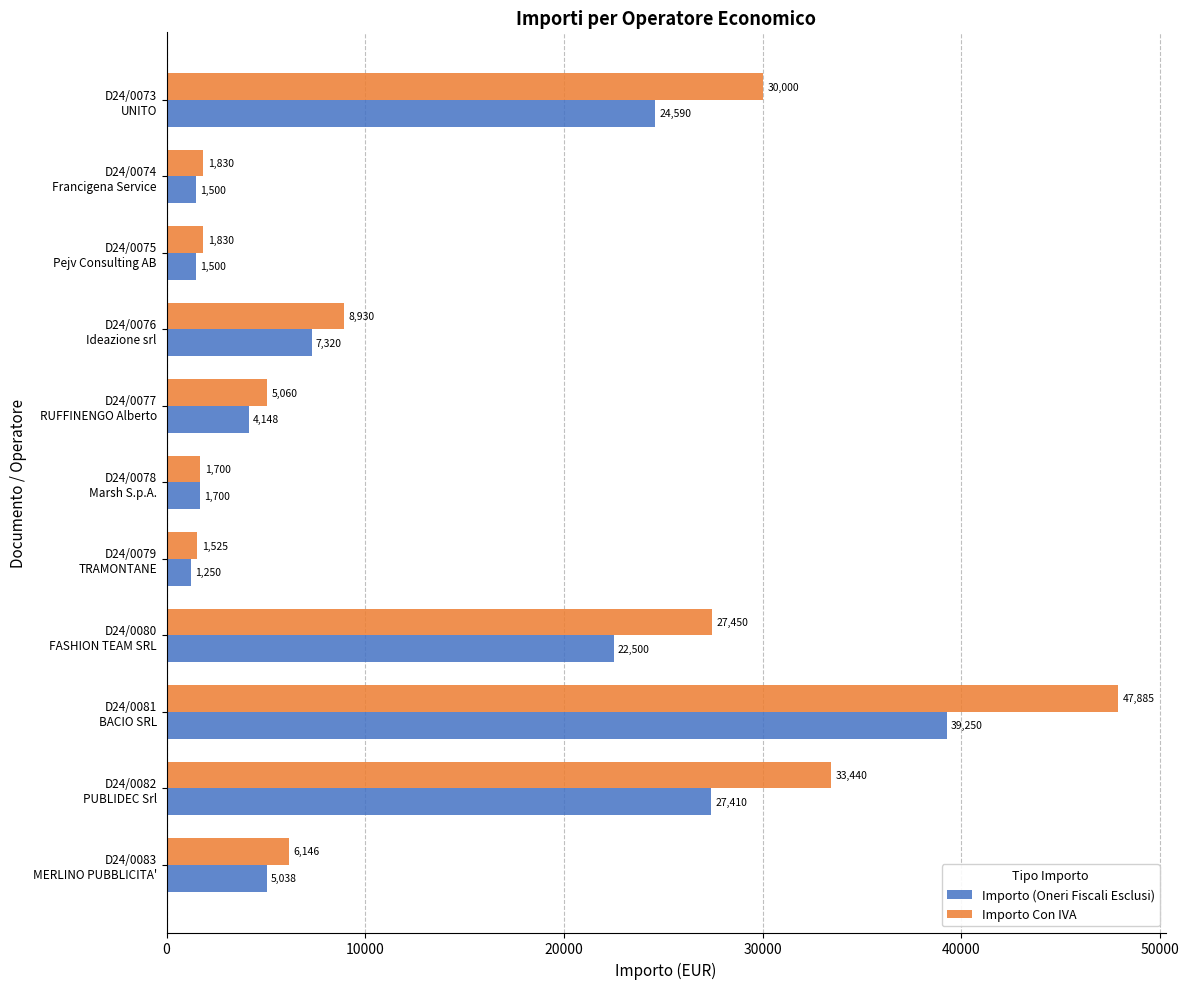

What is the minimum value for Importo (Oneri Fiscali Esclusi)?

1250.0